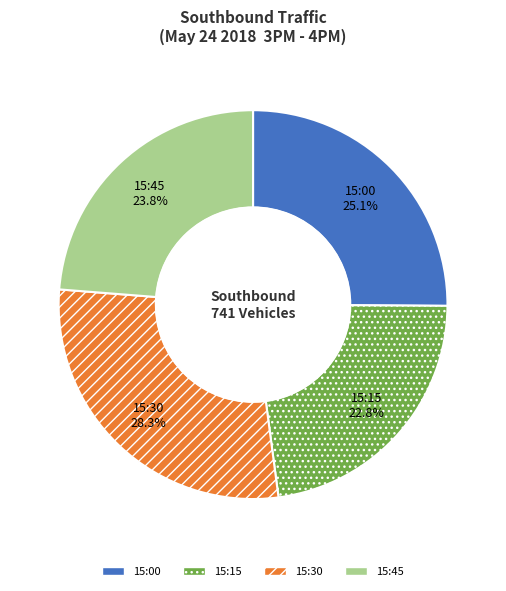

Rank the categories by value from lowest to highest.

15:15, 15:45, 15:00, 15:30